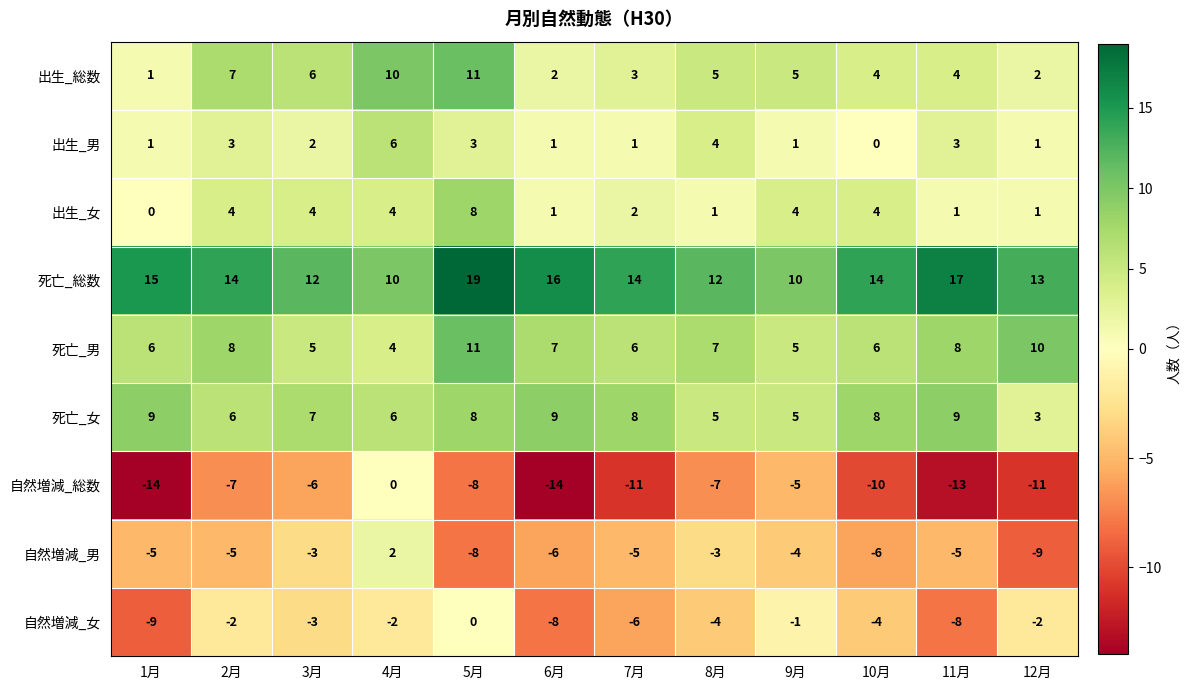

How many categories are shown in the chart?

12